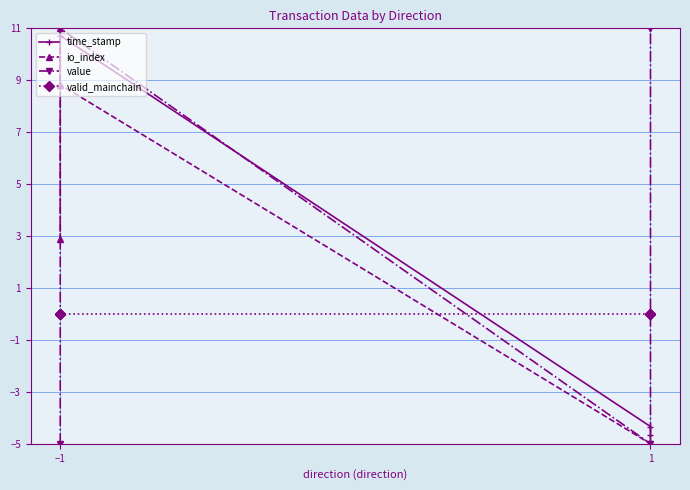

Does the chart have visible grid lines?

Yes